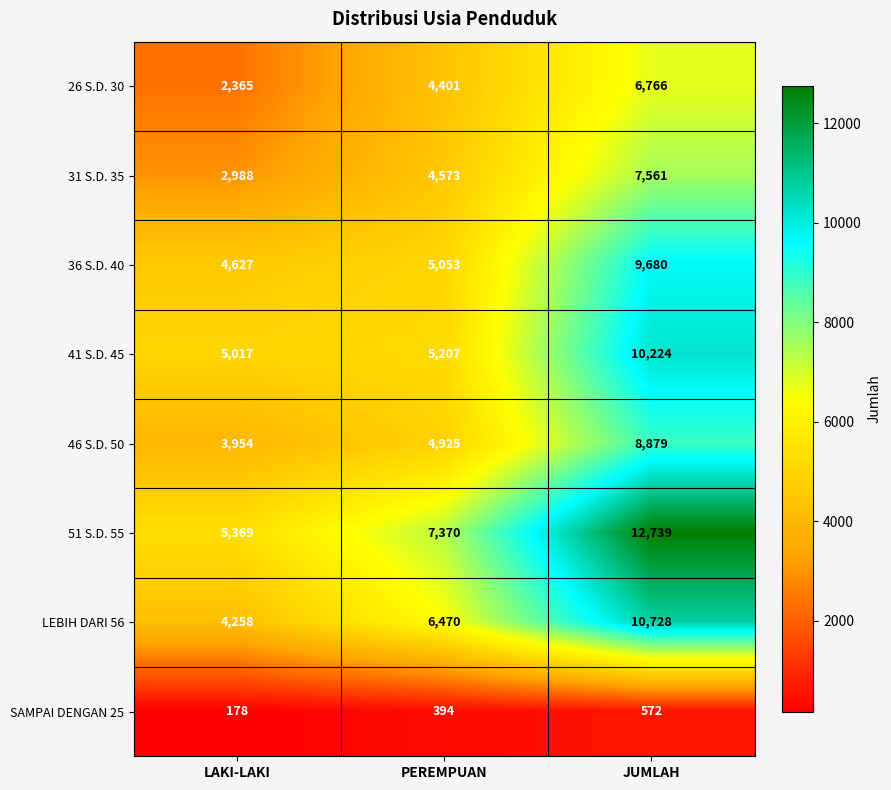

The SAMPAI DENGAN 25 series shows 1017 at JUMLAH. True or false?

False